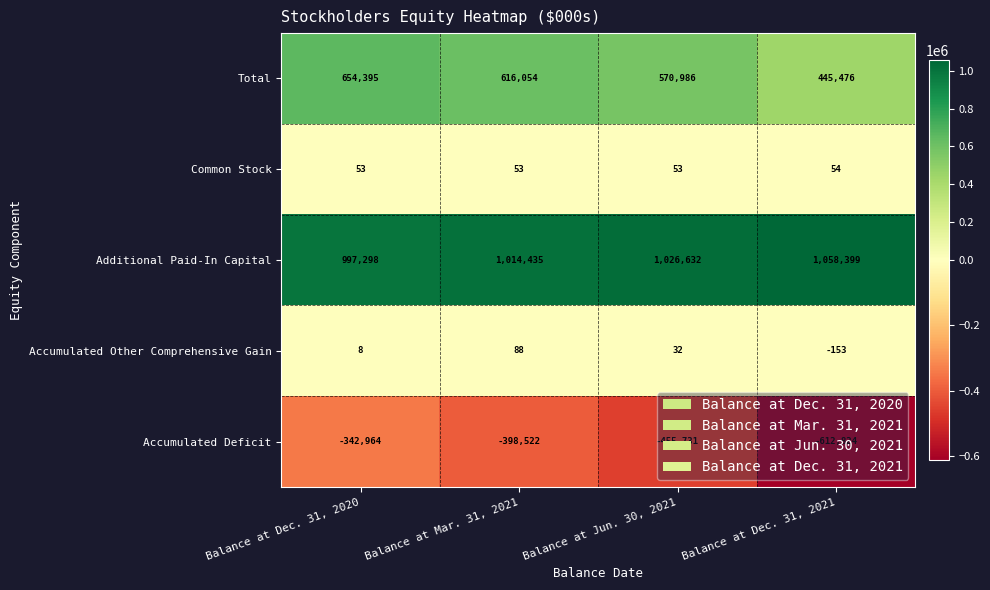

Which series has the widest spread of values?

Accumulated Deficit